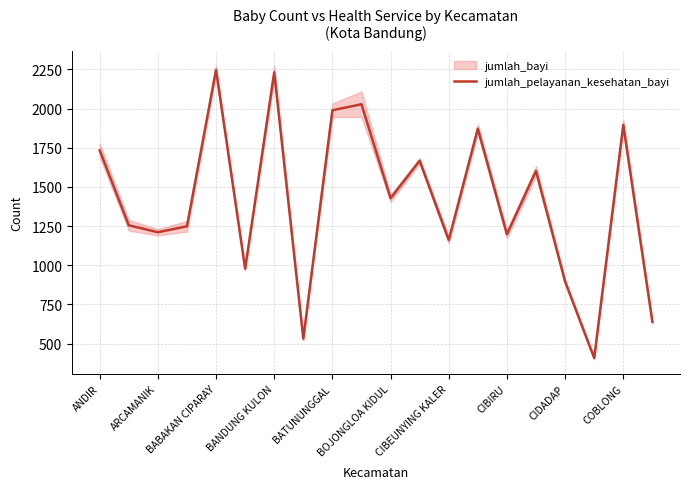

The jumlah_pelayanan_kesehatan_bayi series shows 1427.5 at BOJONGLOA KIDUL. True or false?

True